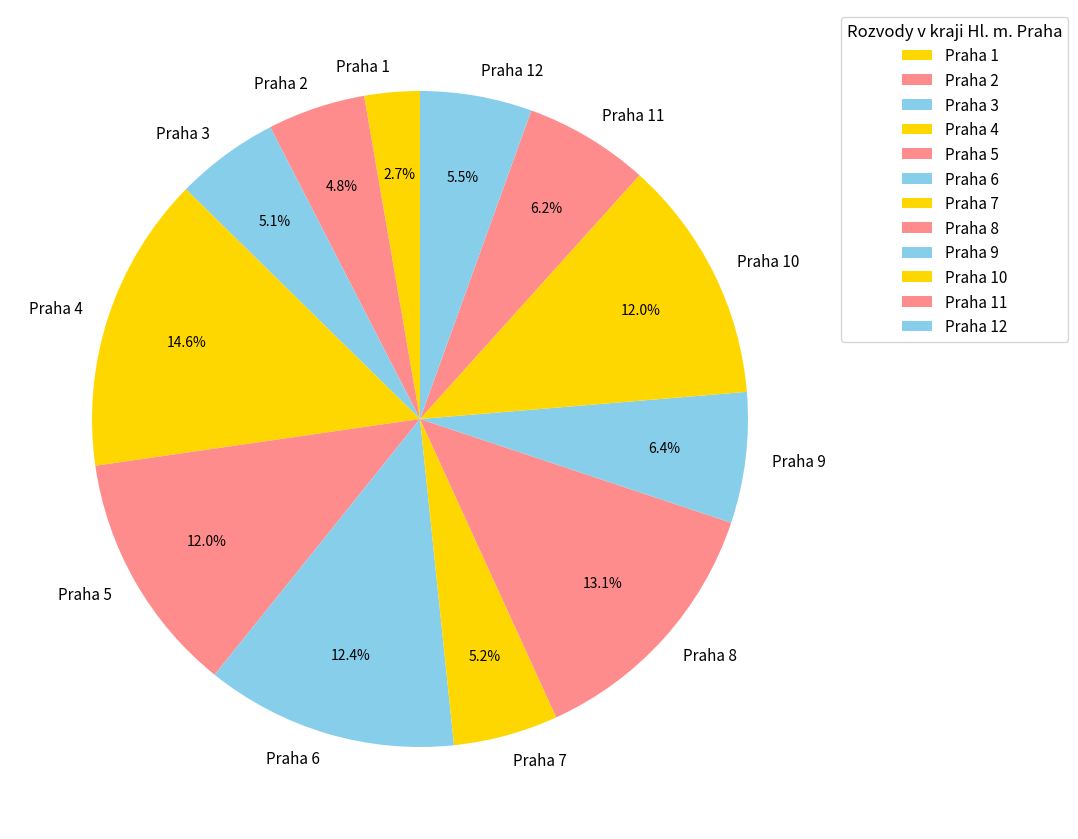

What is the largest slice in the pie chart?

Praha 4